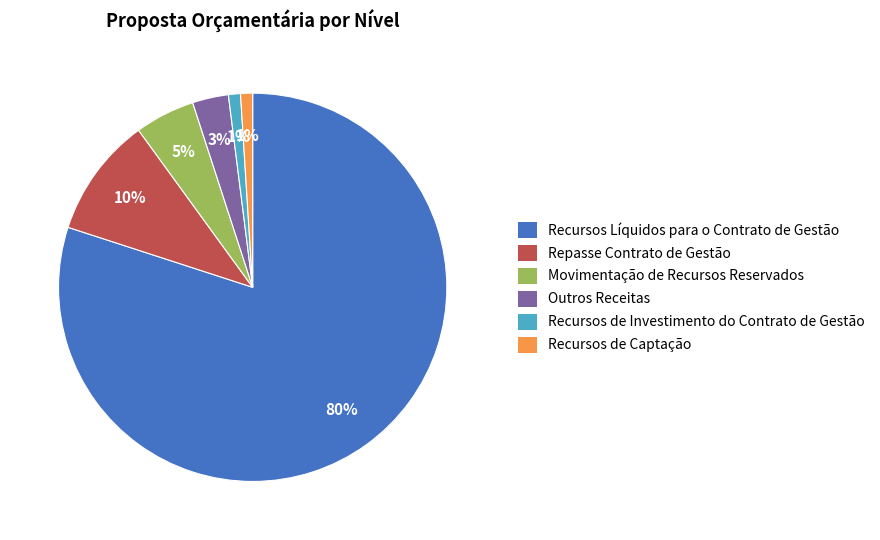

Combined, do Recursos Líquidos para o Contrato de Gestão and Outros Receitas account for over 50%?

Yes